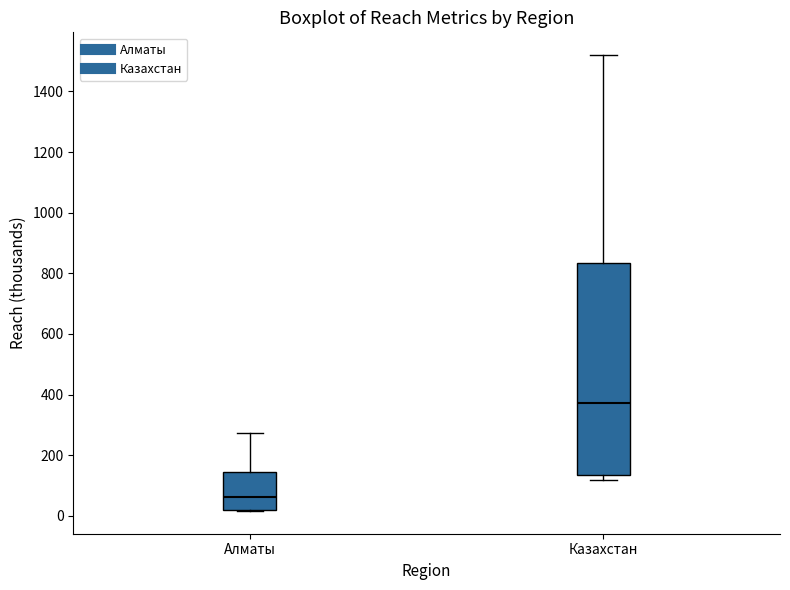

Reading left to right, read every box against the y-axis: the position of its median line, the range the box covers, and the ends of its whiskers. The values are not printed on the chart, so give them approximately, as read against the axis.

Алматы: median 60, box 20 to 140, whiskers 20 to 280
Казахстан: median 380, box 140 to 840, whiskers 120 to 1520